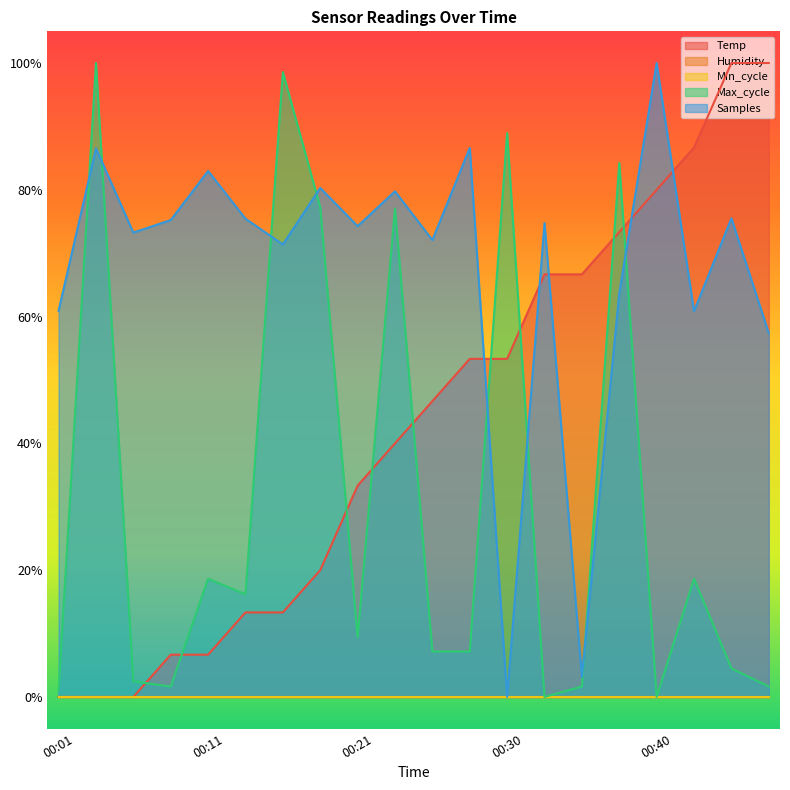

What is the sum of the Samples values at 00:45 and 00:48?

1.3